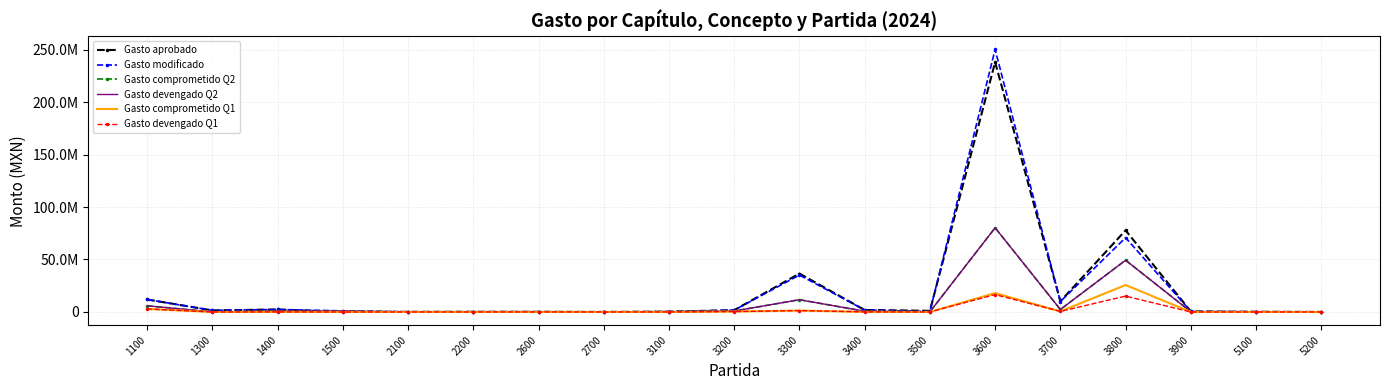

Reading left to right, transcribe all the data shown in this chart.

Gasto aprobado: 1100=11901658.0	1300=1489659.0	1400=2354606.0	1500=0.0	2100=130313.0	2200=167196.0	2600=139104.0	2700=41200.0	3100=315544.0	3200=1724212.0	3300=36582930.0	3400=1890208.0	3500=1089611.0	3600=238011991.0	3700=10152240.0	3800=77758748.0	3900=470266.0	5100=189000.0	5200=20000.0
Gasto modificado: 1100=11901658.0	1300=1489659.0	1400=2354606.0	1500=1068702.0	2100=84693.0	2200=189315.8	2600=199104.0	2700=0.0	3100=315544.0	3200=1724212.0	3300=35163534.2	3400=1890208.0	3500=517511.0	3600=250121426.0	3700=9901332.0	3800=70767096.2	3900=495266.0	5100=193200.0	5200=20000.0
Gasto comprometido Q2: 1100=5867107.2	1300=29775.2	1400=849746.2	1500=950996.2	2100=15788.3	2200=51048.3	2600=135640.7	2700=0.0	3100=179330.0	3200=873910.0	3300=11682425.8	3400=691288.4	3500=109704.6	3600=80202309.5	3700=2358425.6	3800=49298649.1	3900=212917.5	5100=142035.8	5200=0.0
Gasto devengado Q2: 1100=5867107.2	1300=29775.2	1400=849746.2	1500=950996.2	2100=15788.3	2200=51048.3	2600=135640.7	2700=0.0	3100=179330.0	3200=873910.0	3300=11682425.8	3400=691288.4	3500=109704.6	3600=80202309.5	3700=2358425.6	3800=49298649.1	3900=212917.5	5100=142035.8	5200=0.0
Gasto comprometido Q1: 1100=2873964.4	1300=0.0	1400=71135.6	1500=0.0	2100=13374.4	2200=20960.2	2600=54603.9	2700=0.0	3100=52227.8	3200=375526.5	3300=1323380.1	3400=86917.5	3500=30237.8	3600=17995326.8	3700=522297.3	3800=25661197.4	3900=0.0	5100=0.0	5200=0.0
Gasto devengado Q1: 1100=2873964.4	1300=0.0	1400=71135.6	1500=0.0	2100=13374.4	2200=20960.2	2600=54603.9	2700=0.0	3100=52227.8	3200=375526.5	3300=1323380.1	3400=86917.5	3500=30237.8	3600=16561638.7	3700=522297.3	3800=15109115.8	3900=0.0	5100=0.0	5200=0.0